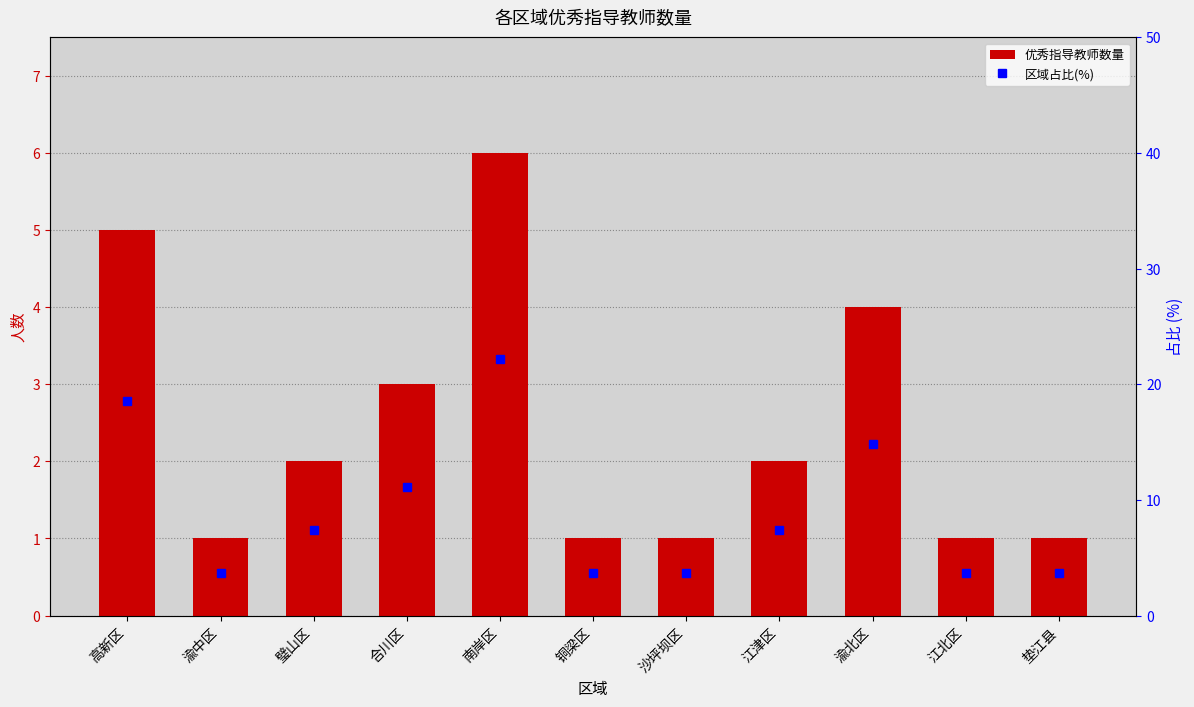

How many values in the 区域占比(%) series exceed 7?

6